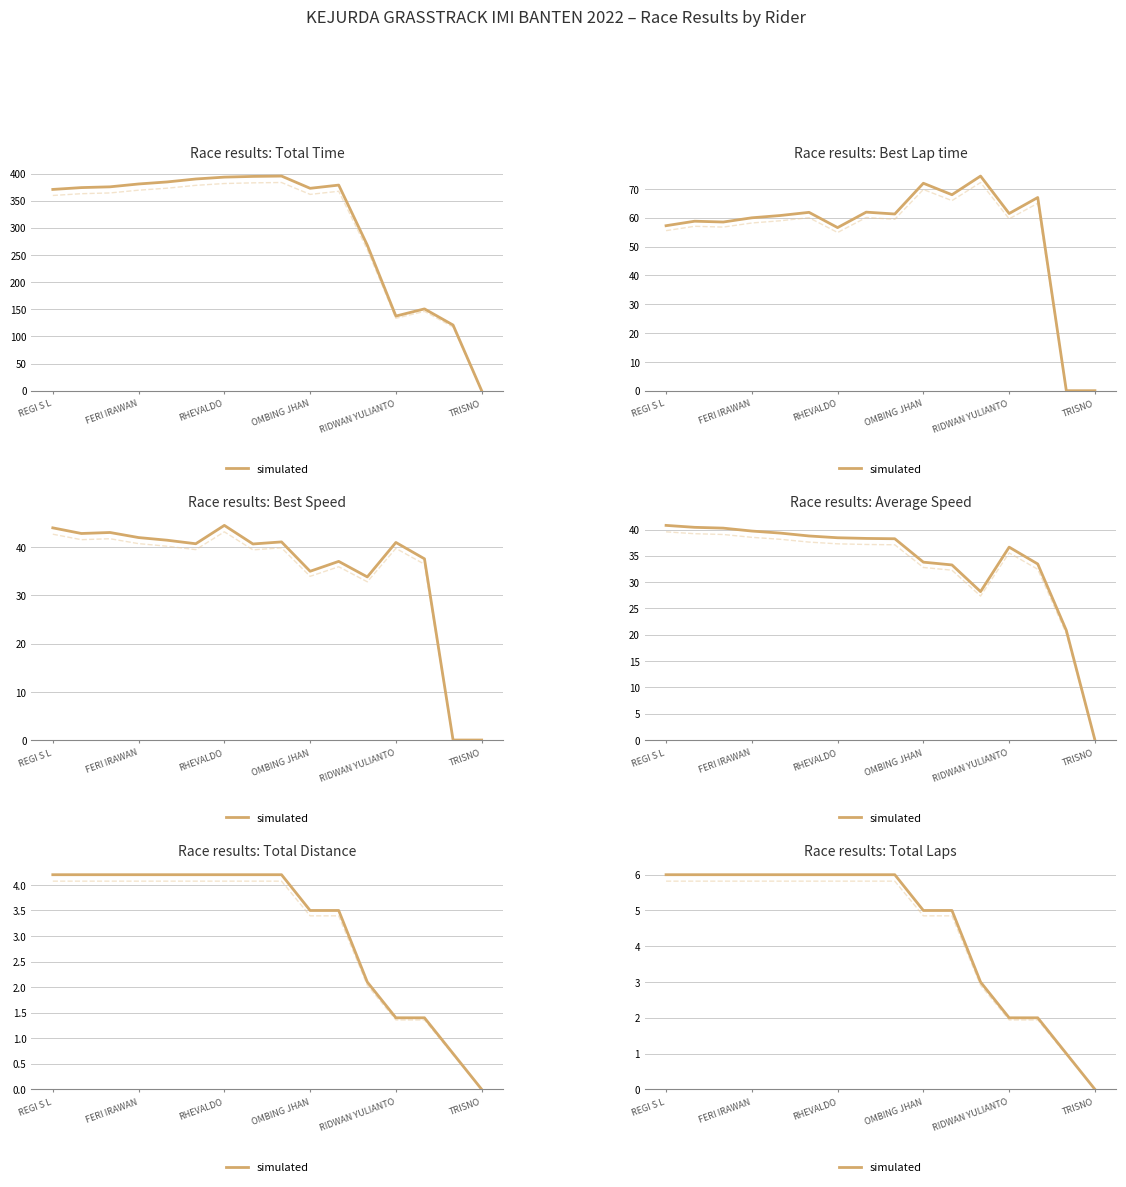

The value at 8 is 6. True or false?

True